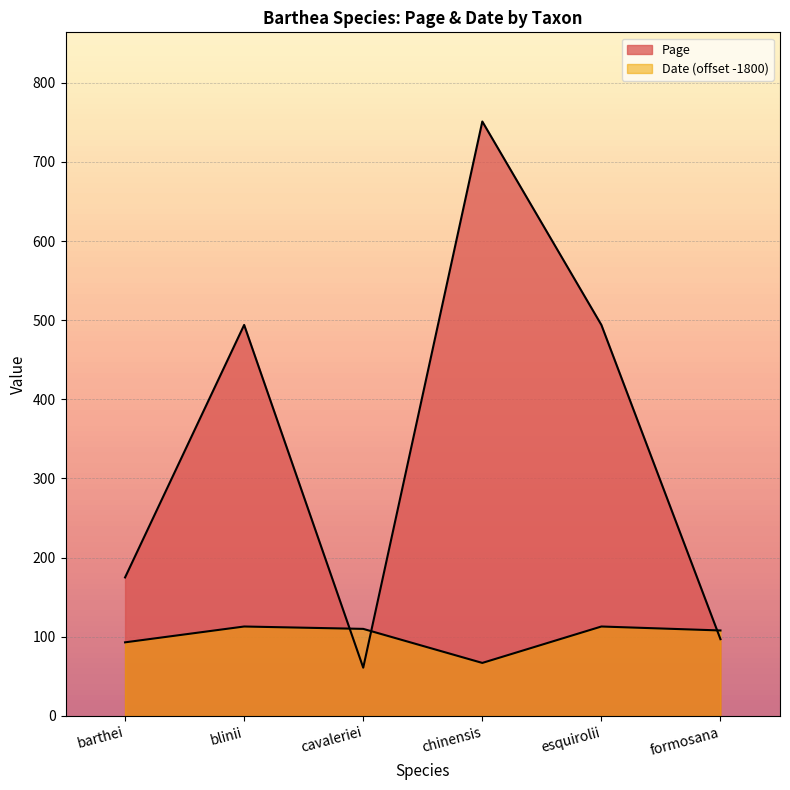

What is the difference between the highest and lowest values at formosana?

11